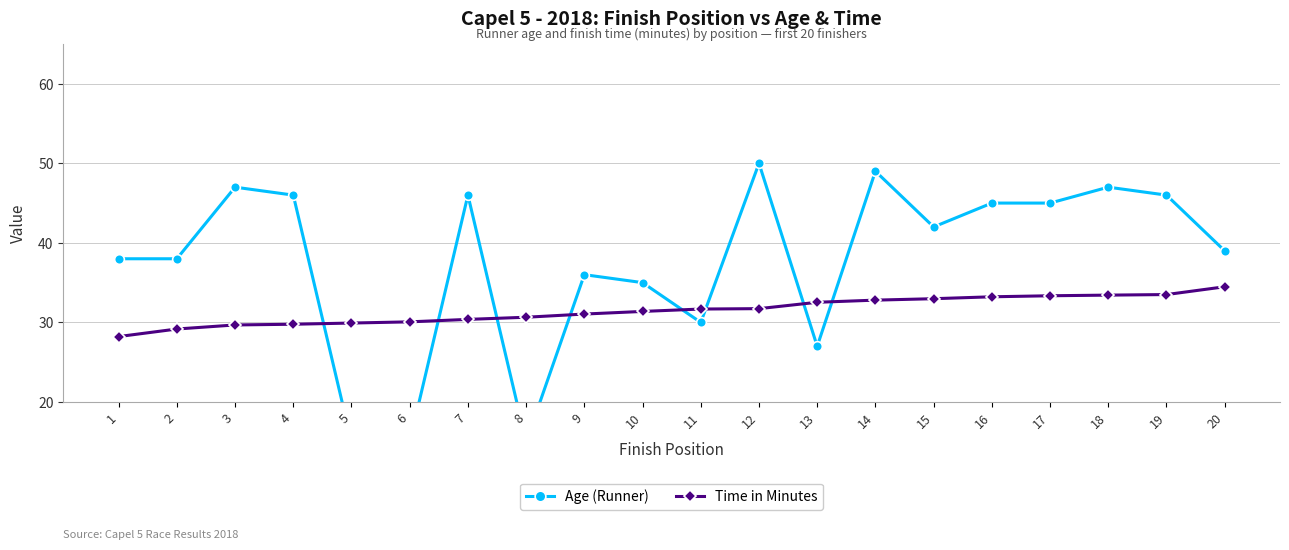

Between 13 and 4, which is larger?

4